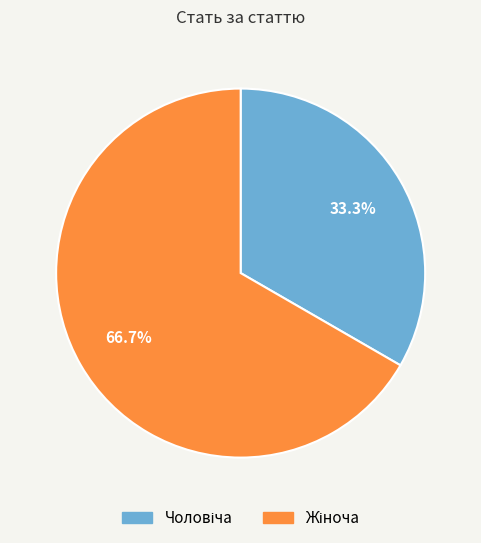

Is there a majority slice in this chart?

Yes